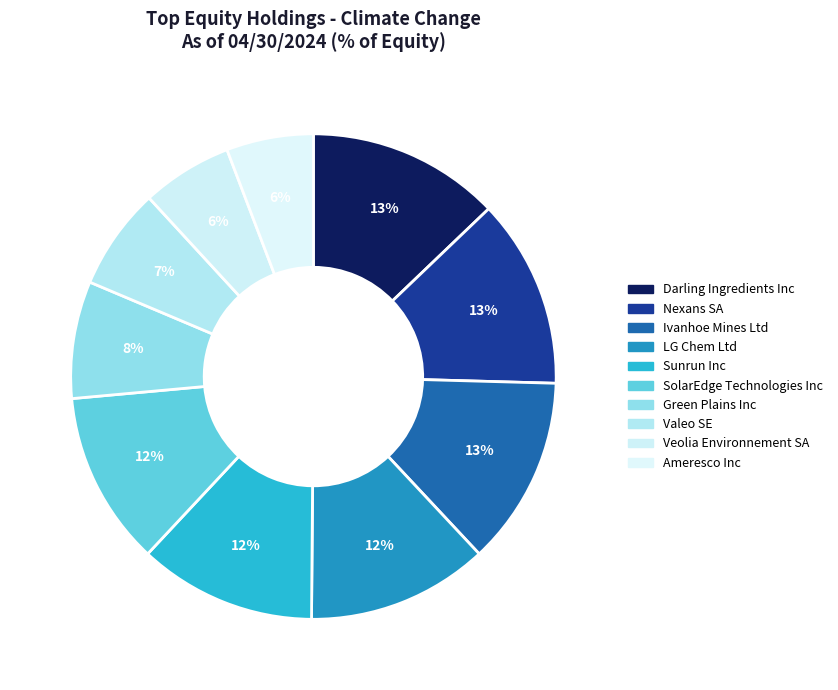

Is there a majority slice in this chart?

No